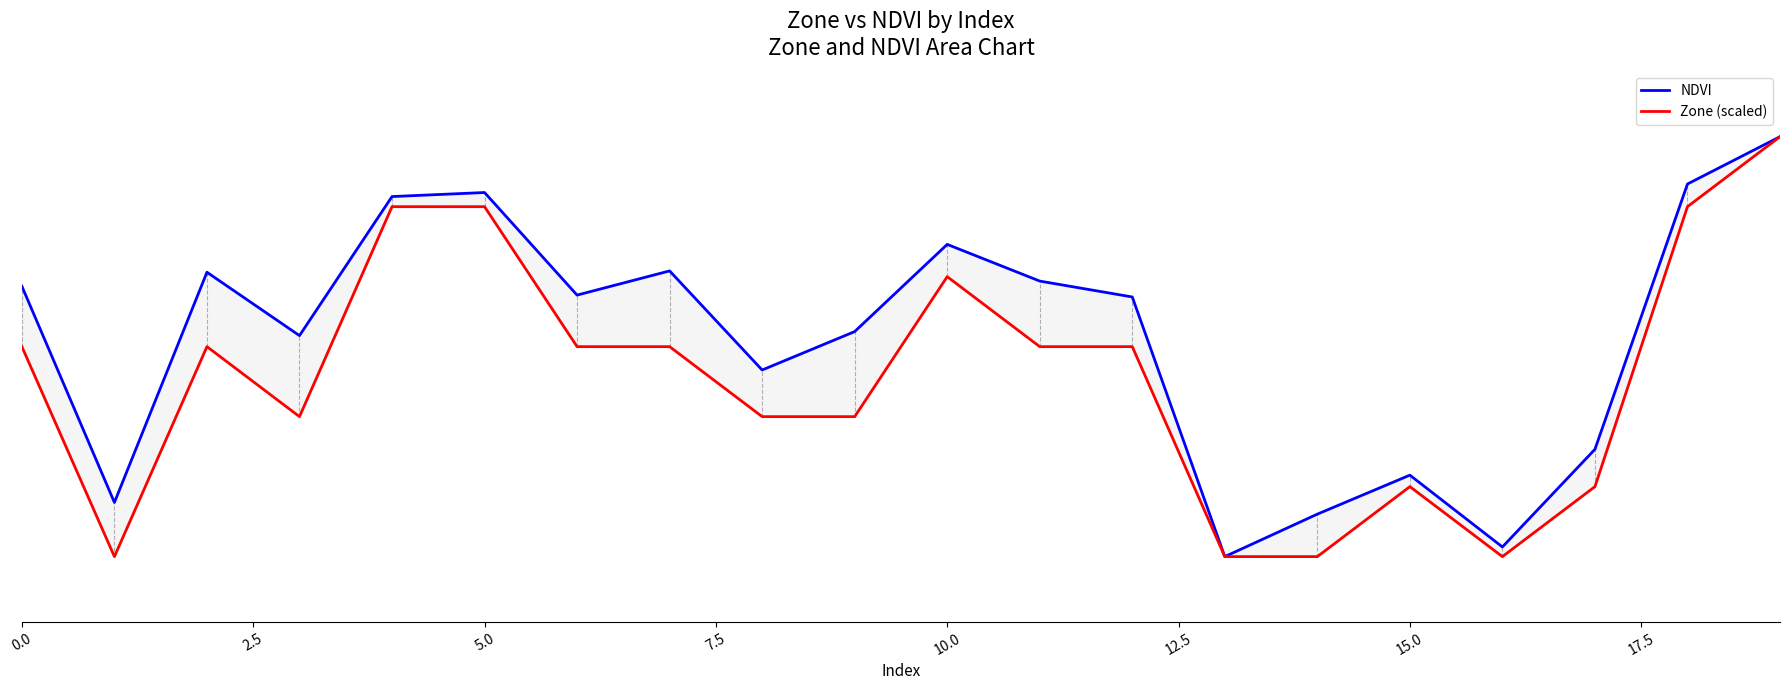

What is the label of the 18th point from the left?

17